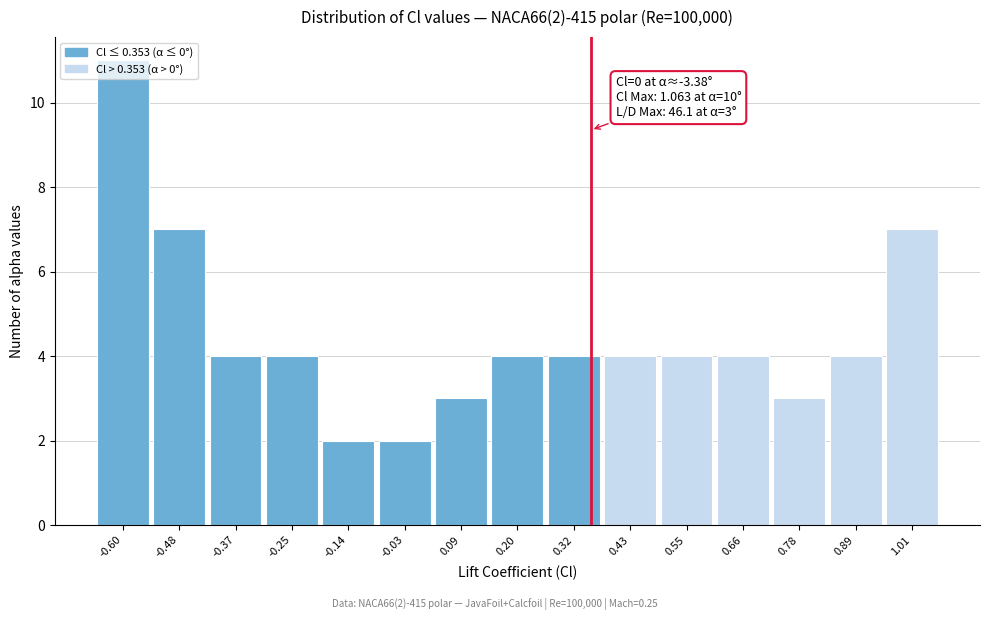

Over which range of the x-axis is the bar tallest?

-0.66 to -0.54